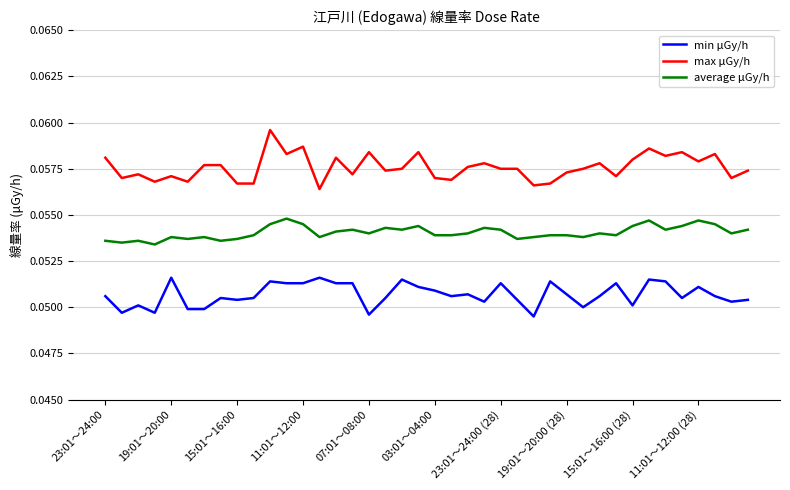

Which series has the largest range (max minus min)?

max μGy/h